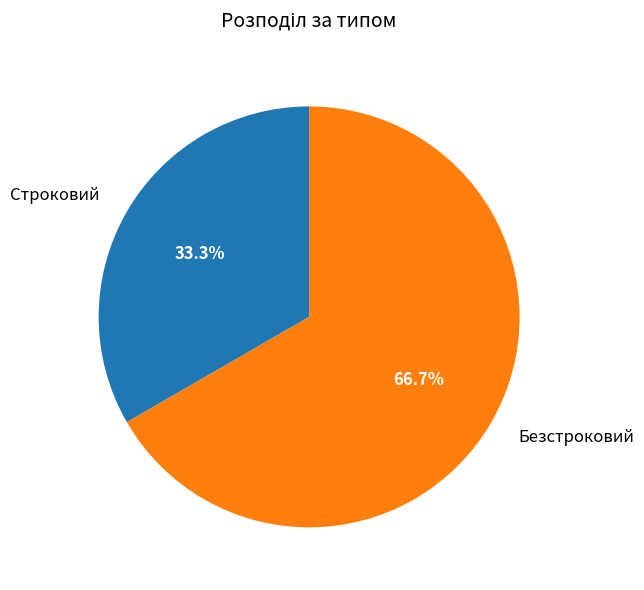

Is there a majority slice in this chart?

Yes